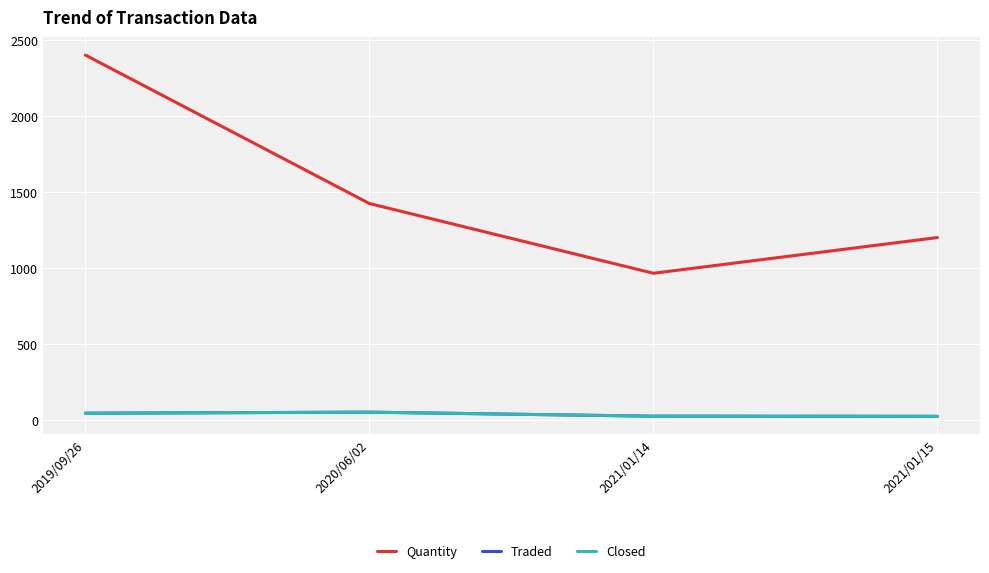

List the labels in order of Quantity value, smallest first.

2021/01/14, 2021/01/15, 2020/06/02, 2019/09/26